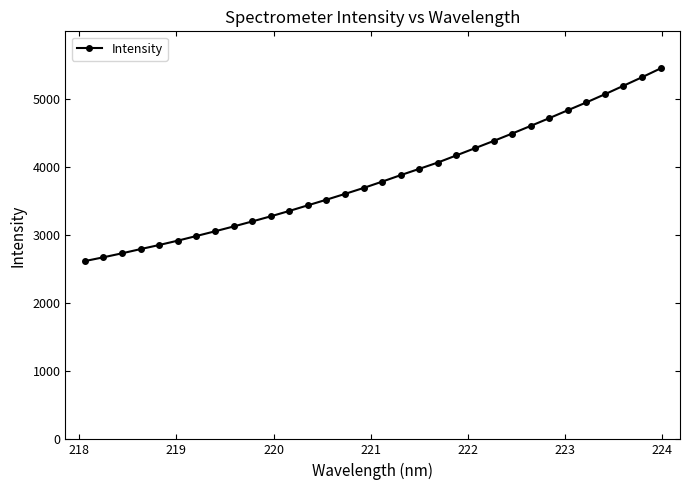

What is the difference between the maximum and minimum values?

2826.7